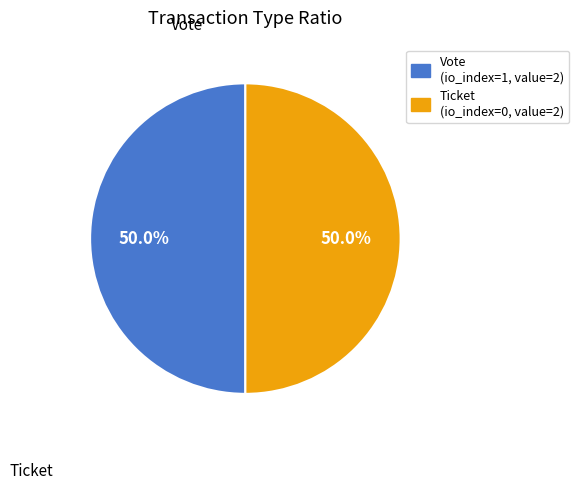

Do Ticket and Vote together represent more than half of the pie?

Yes